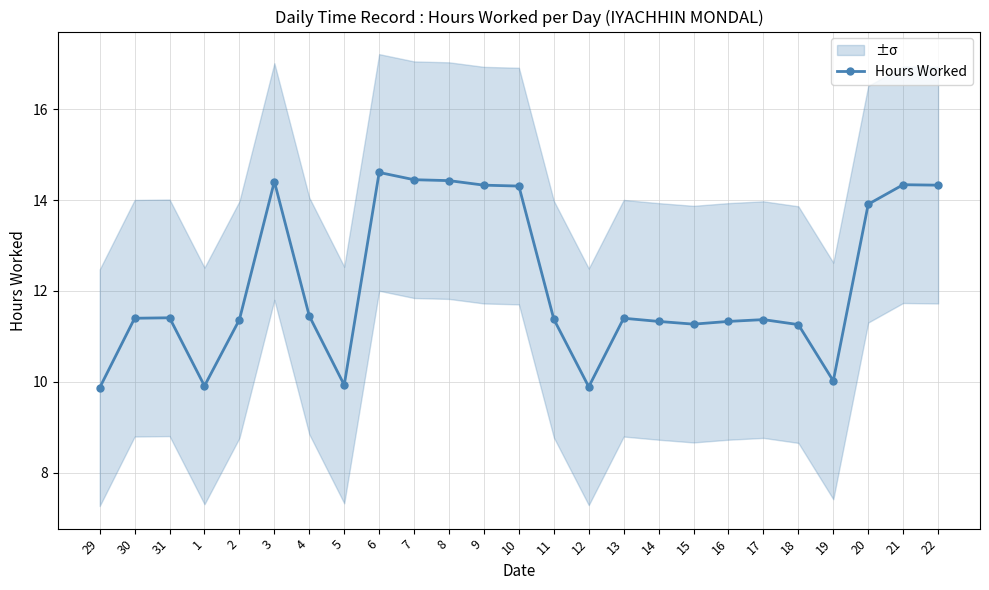

What is the label of the 5th point from the right?

18